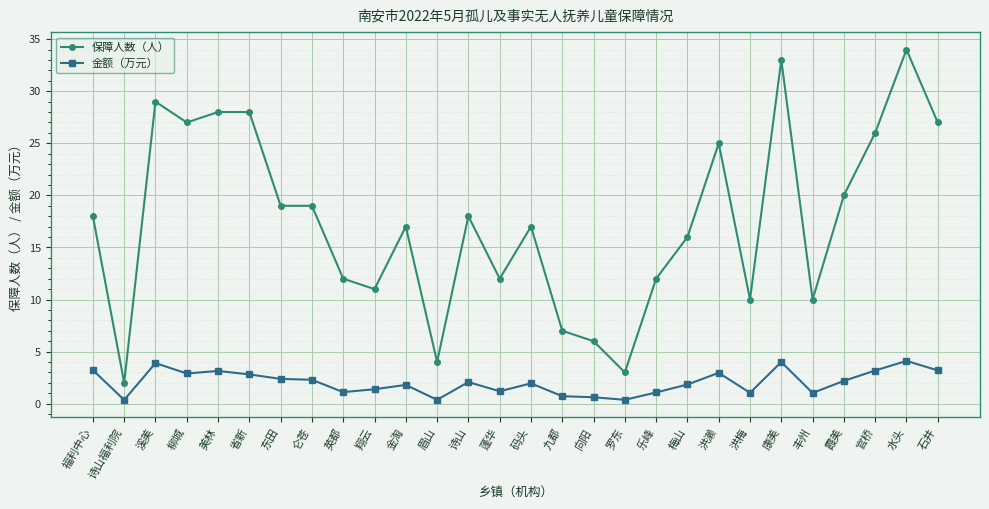

Where is the first local maximum for 保障人数（人）?

溪美